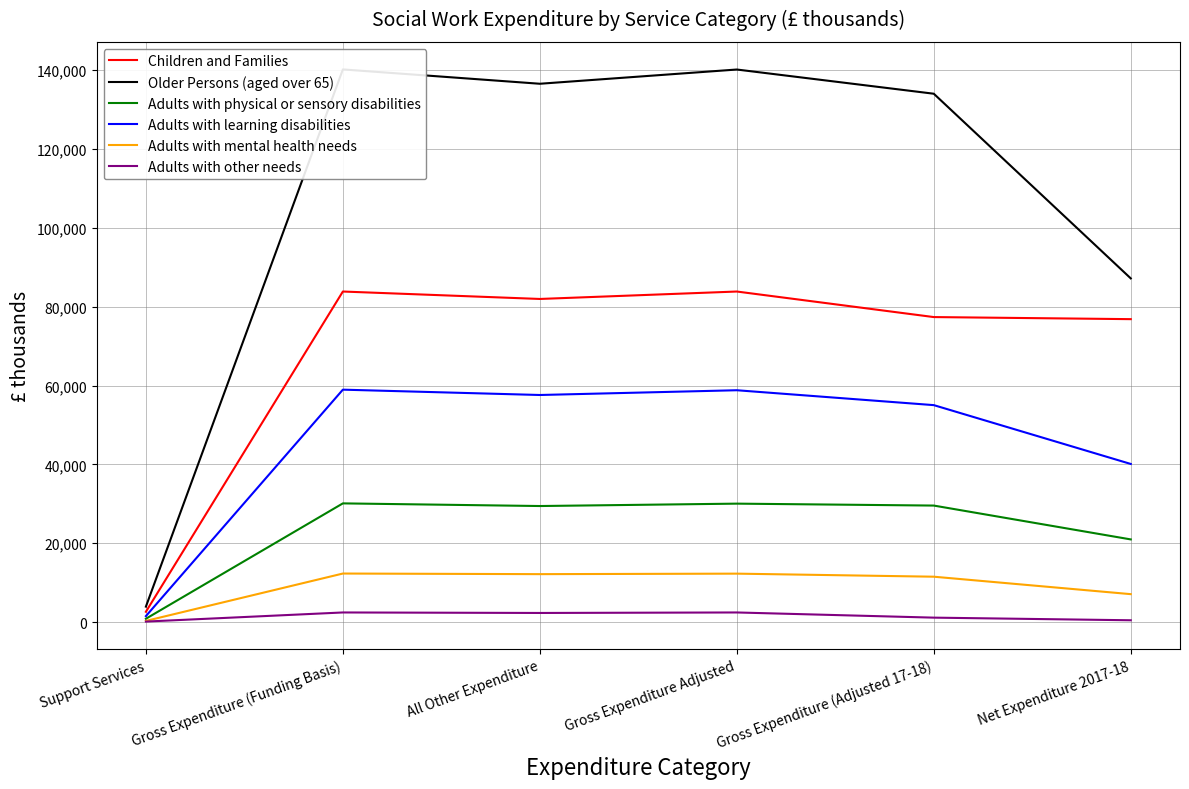

Where is Adults with physical or sensory disabilities nearest to the value 15481?

Net Expenditure 2017-18